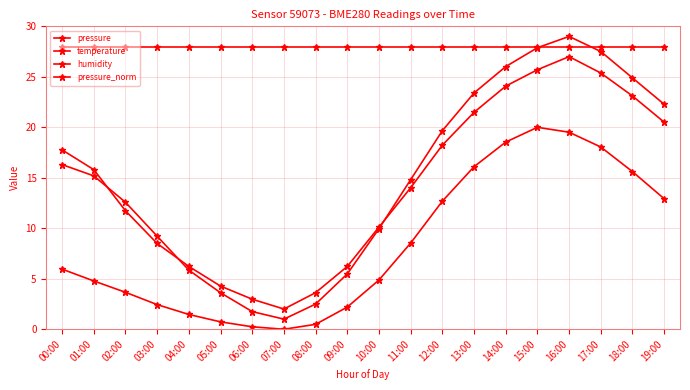

Reading right to left, extract all data points from this chart.

pressure: 19:00=22.3	18:00=24.9	17:00=27.5	16:00=29.0	15:00=27.9	14:00=26.0	13:00=23.4	12:00=19.7	11:00=14.8	10:00=10.0	09:00=5.5	08:00=2.5	07:00=1.0	06:00=1.7	05:00=3.6	04:00=5.9	03:00=9.2	02:00=12.6	01:00=15.2	00:00=16.3
temperature: 19:00=12.9	18:00=15.6	17:00=18.0	16:00=19.5	15:00=20.0	14:00=18.5	13:00=16.1	12:00=12.7	11:00=8.5	10:00=4.9	09:00=2.2	08:00=0.5	07:00=0.0	06:00=0.2	05:00=0.7	04:00=1.5	03:00=2.4	02:00=3.7	01:00=4.8	00:00=6.0
humidity: 19:00=28.0	18:00=28.0	17:00=28.0	16:00=28.0	15:00=28.0	14:00=28.0	13:00=28.0	12:00=28.0	11:00=28.0	10:00=28.0	09:00=28.0	08:00=28.0	07:00=28.0	06:00=28.0	05:00=28.0	04:00=28.0	03:00=28.0	02:00=28.0	01:00=28.0	00:00=28.0
pressure_norm: 19:00=20.5	18:00=23.1	17:00=25.4	16:00=27.0	15:00=25.7	14:00=24.1	13:00=21.5	12:00=18.2	11:00=14.0	10:00=10.1	09:00=6.2	08:00=3.6	07:00=2.0	06:00=3.0	05:00=4.3	04:00=6.2	03:00=8.5	02:00=11.7	01:00=15.8	00:00=17.8